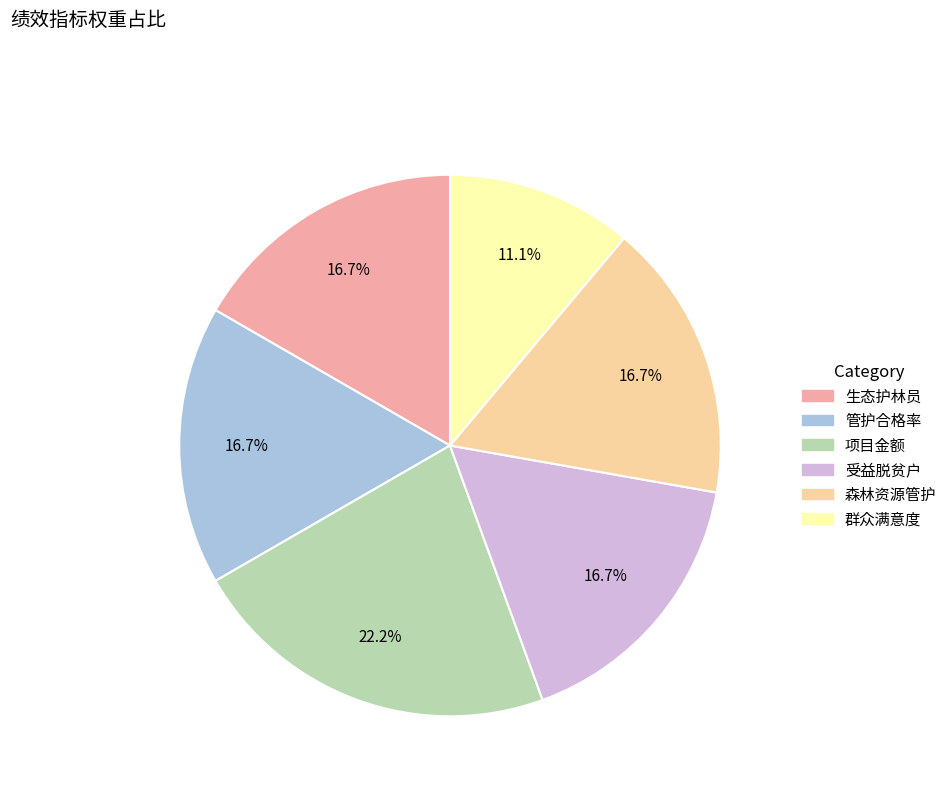

To the nearest percent, what percentage of the pie is 森林资源管护?

17%